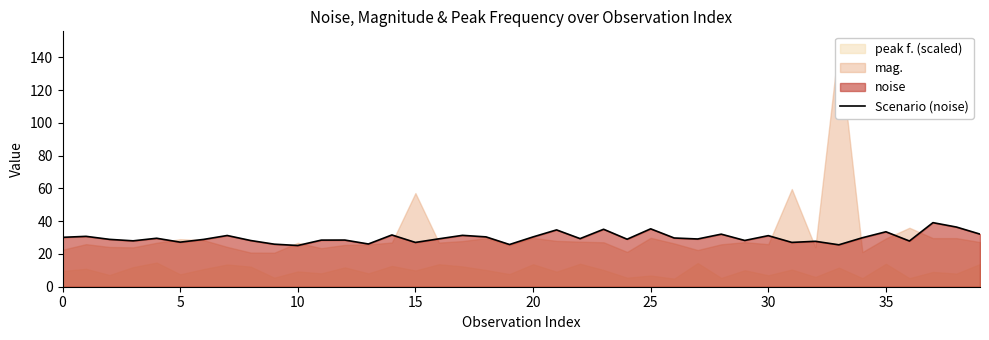

What is the lowest value of the Scenario (noise) series?

25.2